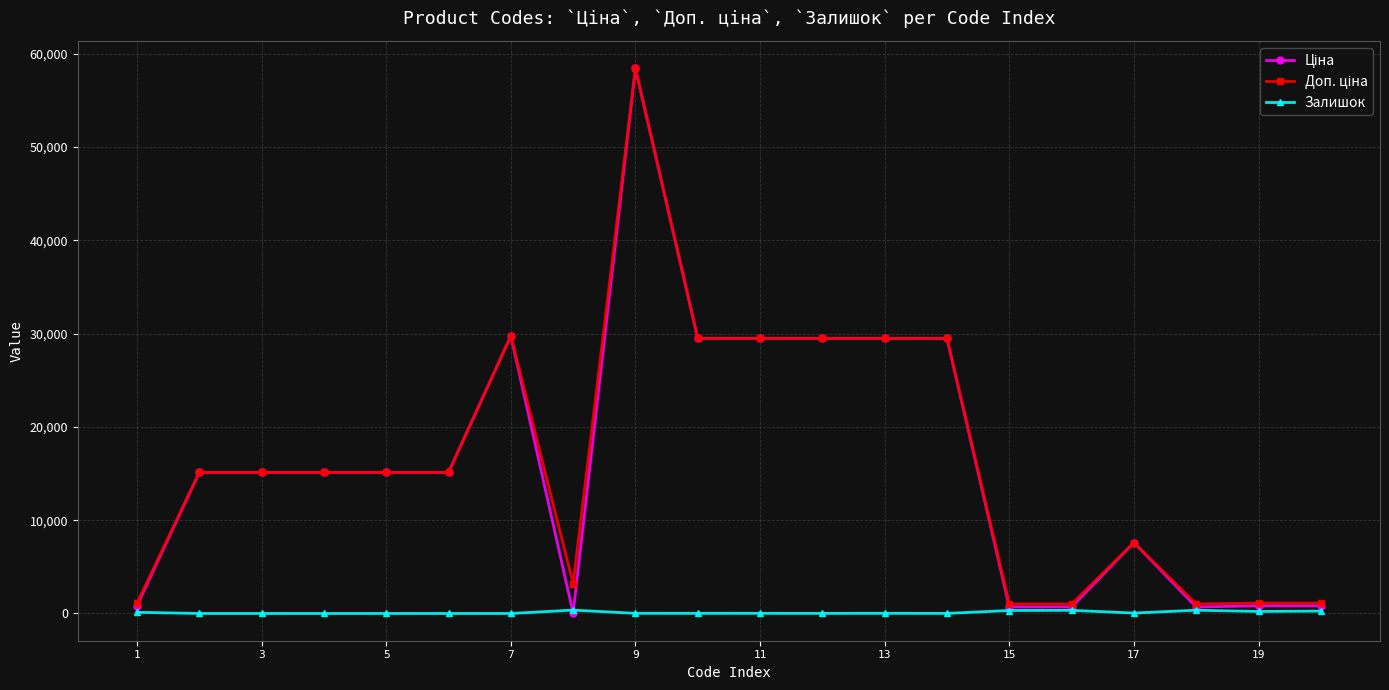

At how many categories does at least one series exceed 14358?

12